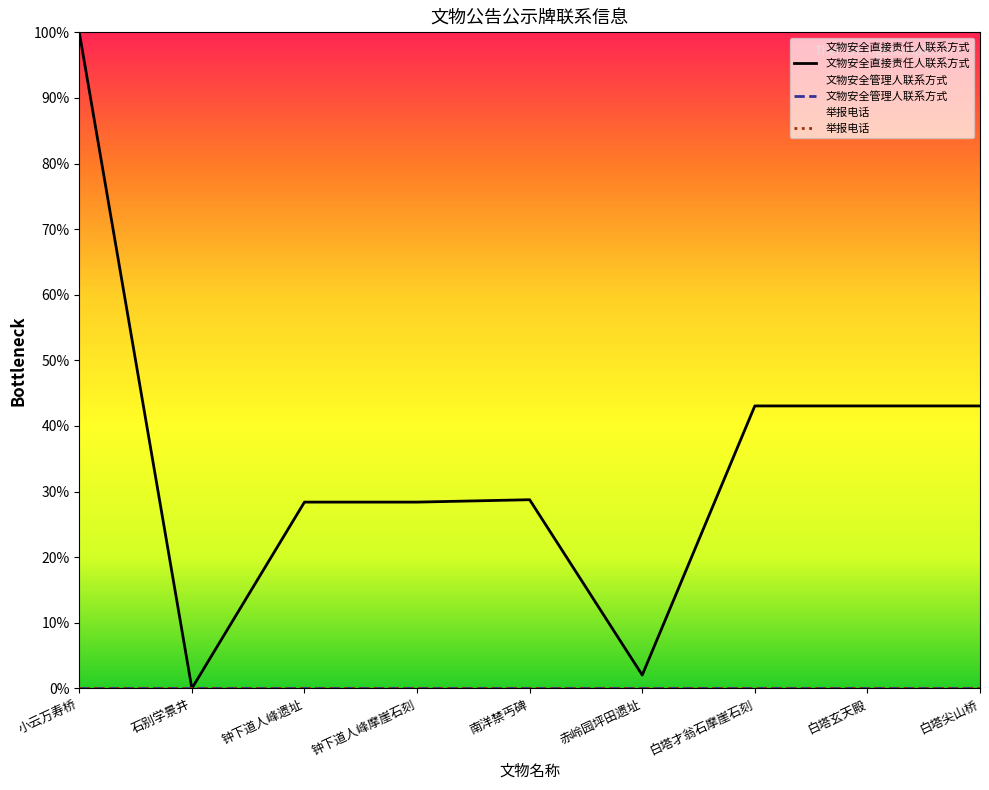

At which label does 文物安全直接责任人联系方式 reach its peak?

小云万寿桥